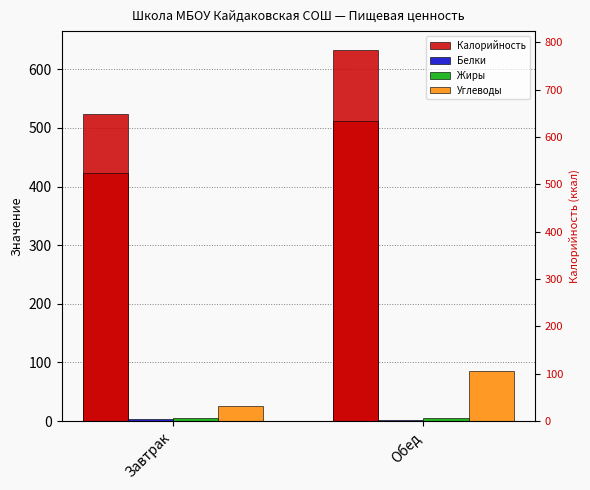

What is the smallest value displayed?

1.8